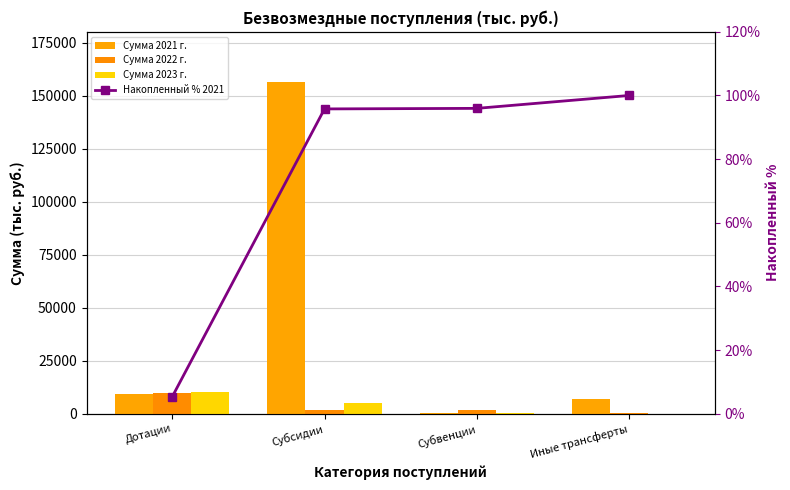

What is the lowest value of the Накопленный % 2021 series?

5.3